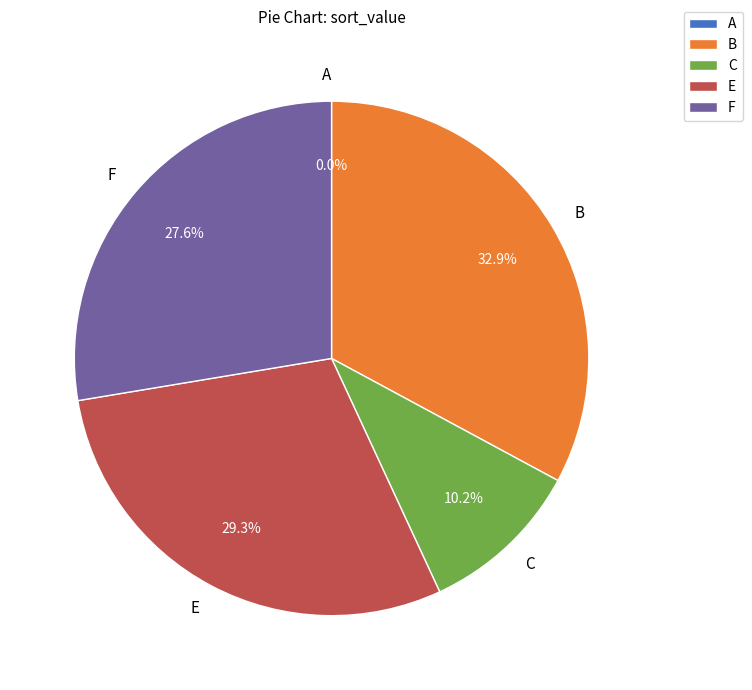

What is the change in value from B to C?

-0.1